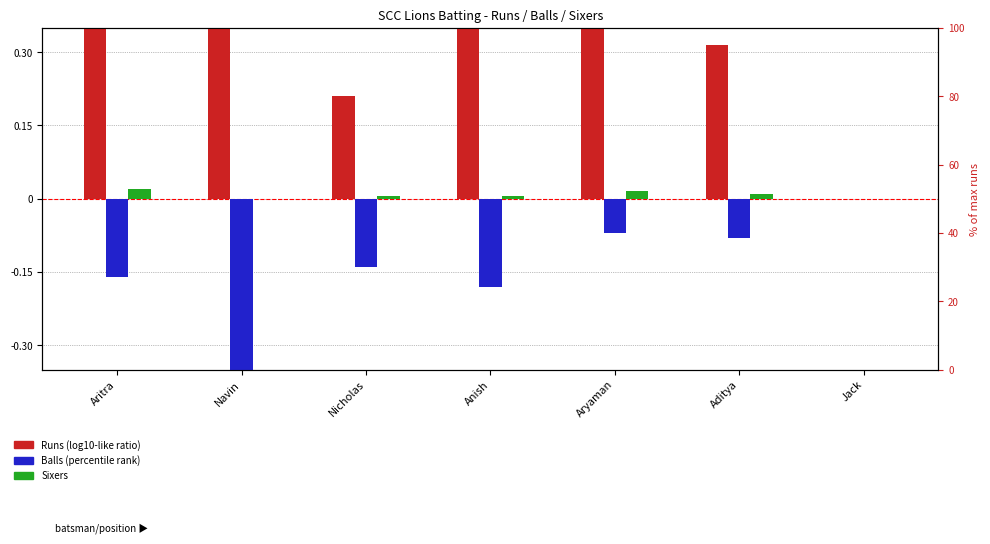

Count the number of categories in the chart.

7